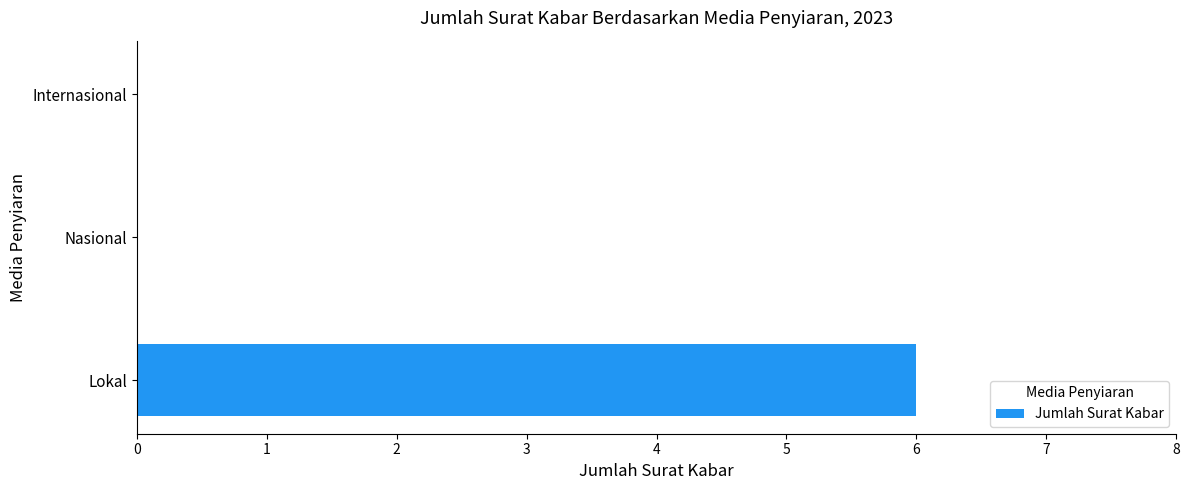

Which label corresponds to the largest value in the chart?

Lokal